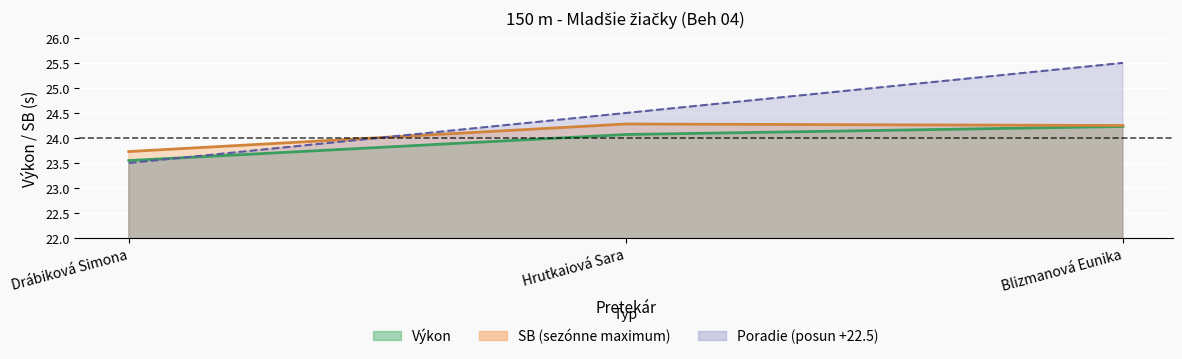

True or false: SB has a value of 38.8 at Hrutkaiová Sara.

False